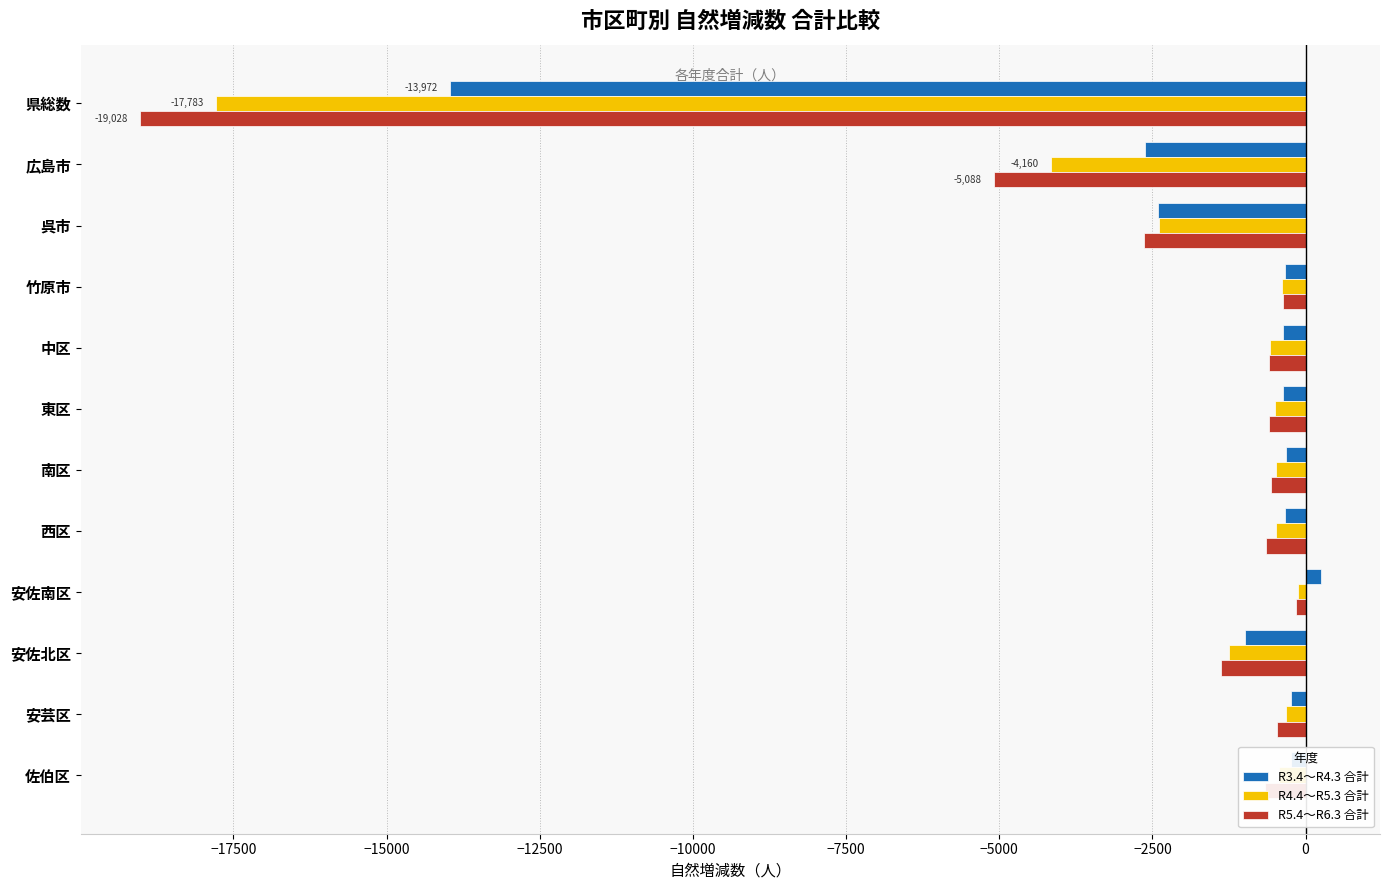

True or false: R5.4～R6.3 合計 has a value of -667 at 佐伯区.

True